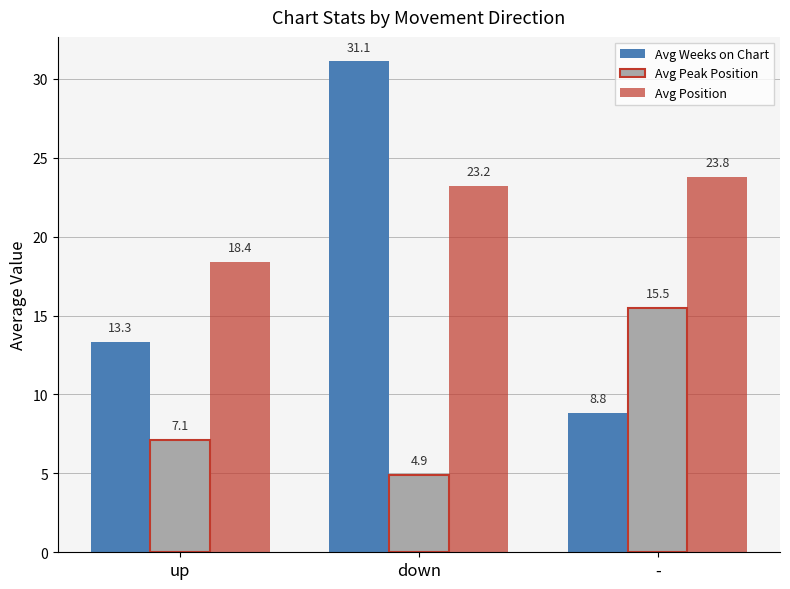

What is the lowest value of the Avg Weeks on Chart series?

8.8